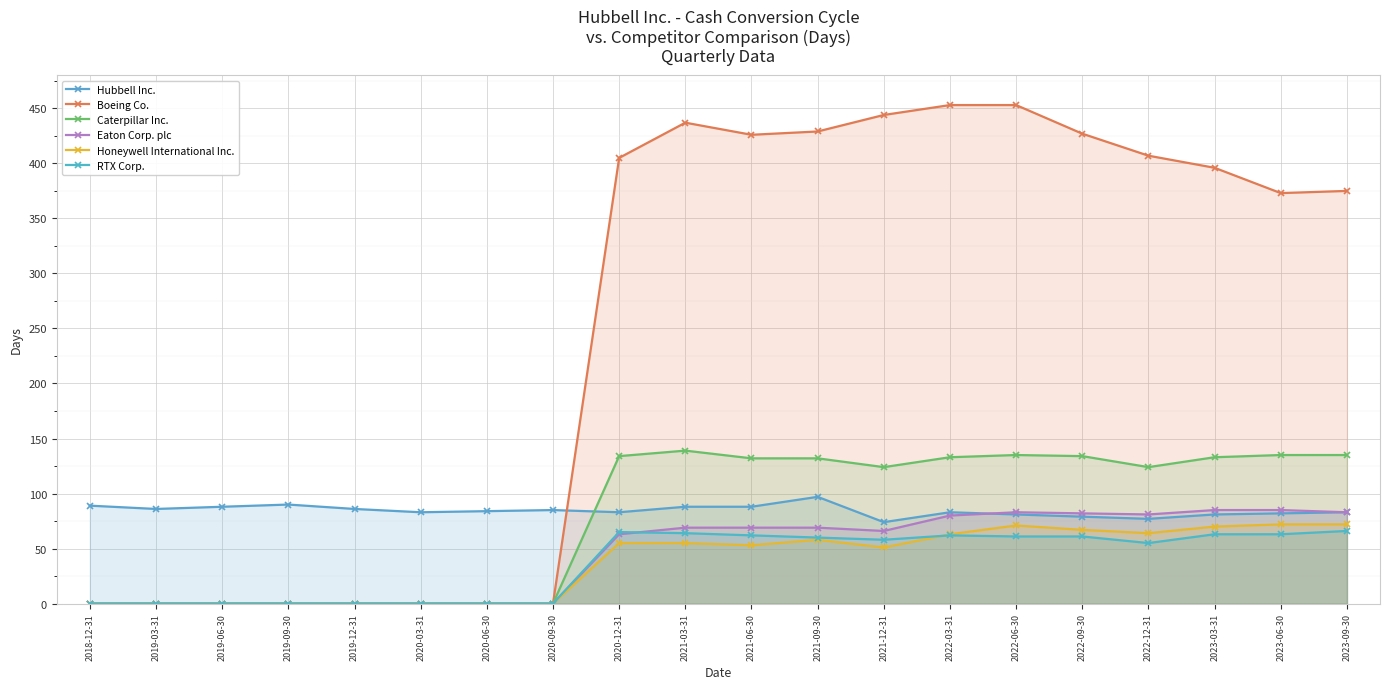

Reading left to right, extract all data points from this chart.

Hubbell Inc.: 89	86	88	90	86	83	84	85	83	88	88	97	74	83	81	79	77	81	82	83
Boeing Co.: 0	0	0	0	0	0	0	0	405	437	426	429	444	453	453	427	407	396	373	375
Caterpillar Inc.: 0	0	0	0	0	0	0	0	134	139	132	132	124	133	135	134	124	133	135	135
Eaton Corp. plc: 0	0	0	0	0	0	0	0	63	69	69	69	66	80	83	82	81	85	85	83
Honeywell International Inc.: 0	0	0	0	0	0	0	0	55	55	53	58	51	63	71	67	64	70	72	72
RTX Corp.: 0	0	0	0	0	0	0	0	65	64	62	60	58	62	61	61	55	63	63	66